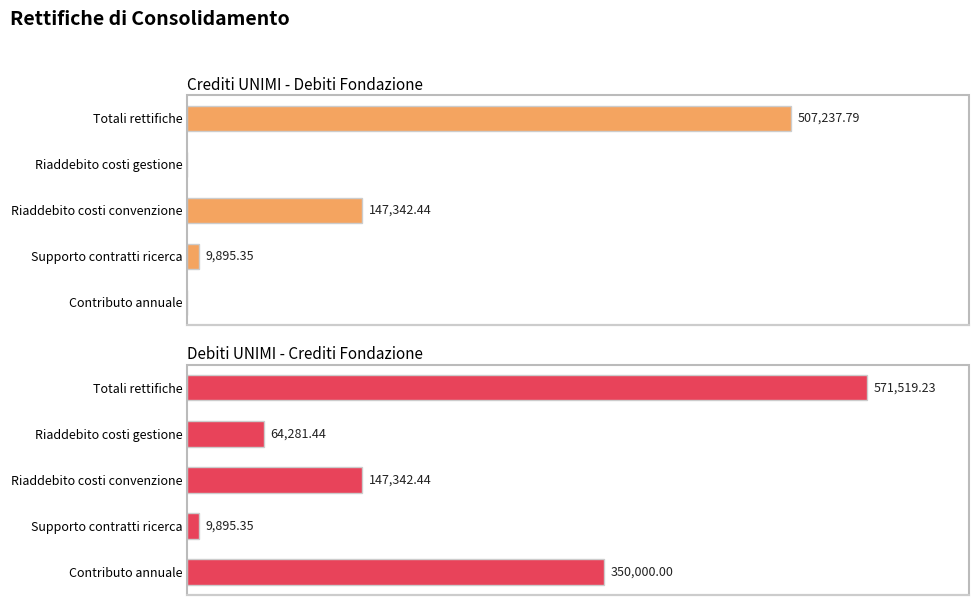

List the series in order of their peak value, lowest first.

Crediti UNIMI - Debiti Fondazione, Debiti UNIMI - Crediti Fondazione